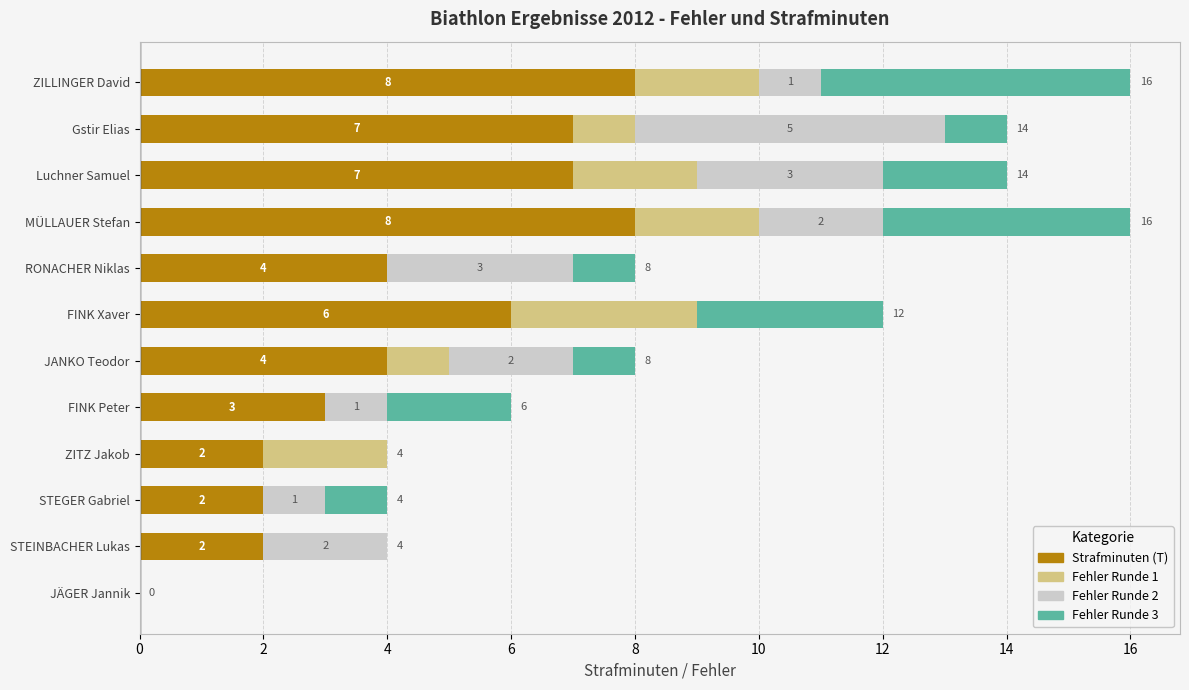

What is the total value across all series at RONACHER Niklas?

8